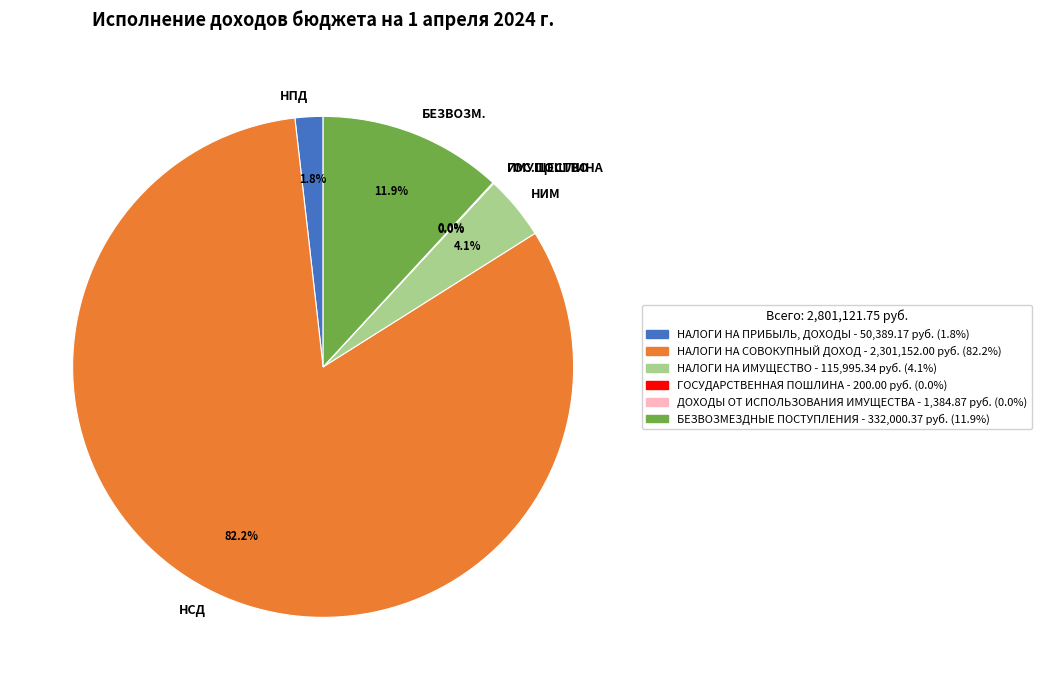

What is the largest slice in the pie chart?

НСД